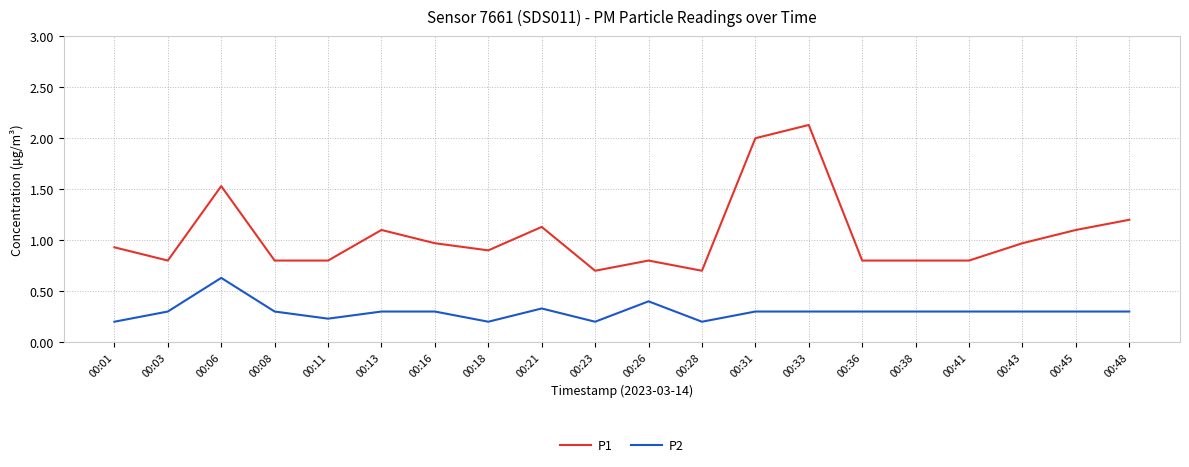

Is the value of P2 at 00:06 greater than the value of P1 at 00:16?

No